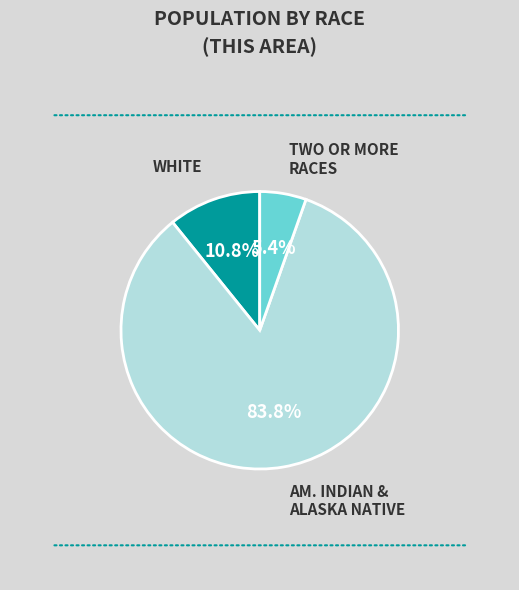

What percentage is NOT represented by AM. INDIAN & ALASKA NATIVE?

16.2%